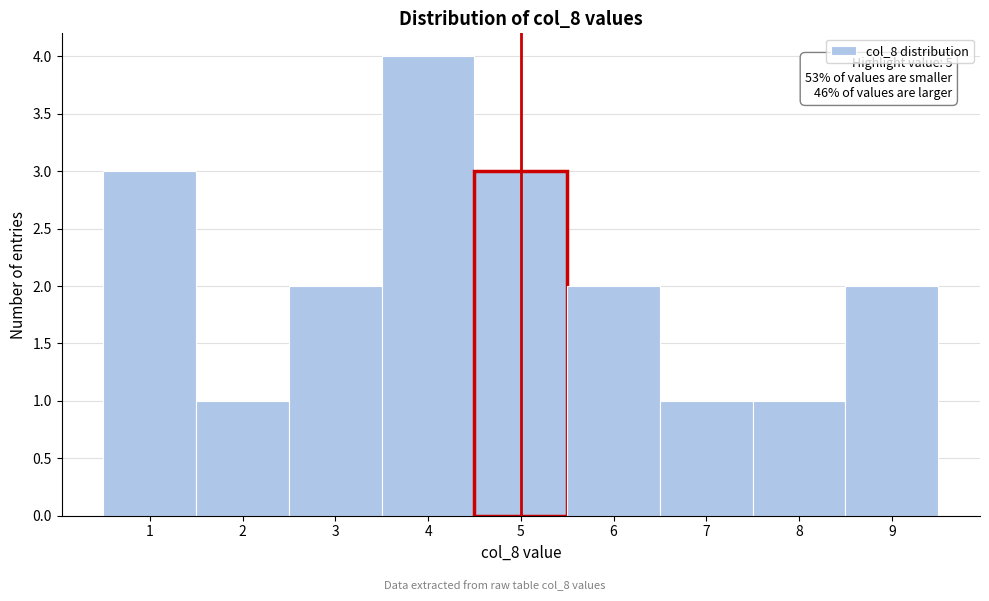

Over which range of the x-axis is the bar tallest?

3.5 to 4.5